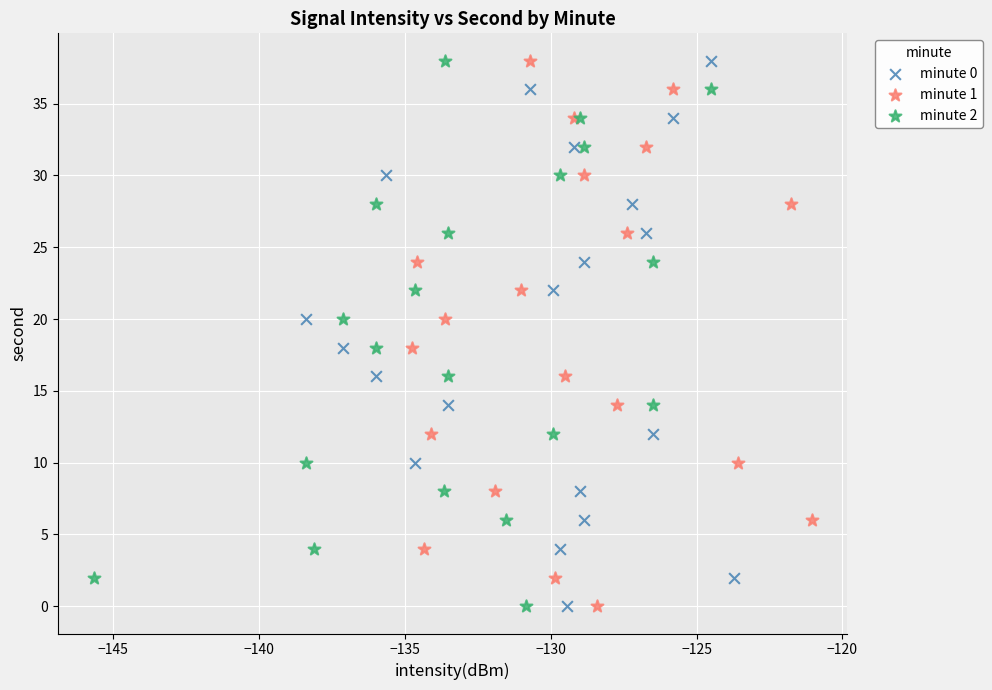

What are all the series names shown in the legend?

minute 0, minute 1, minute 2